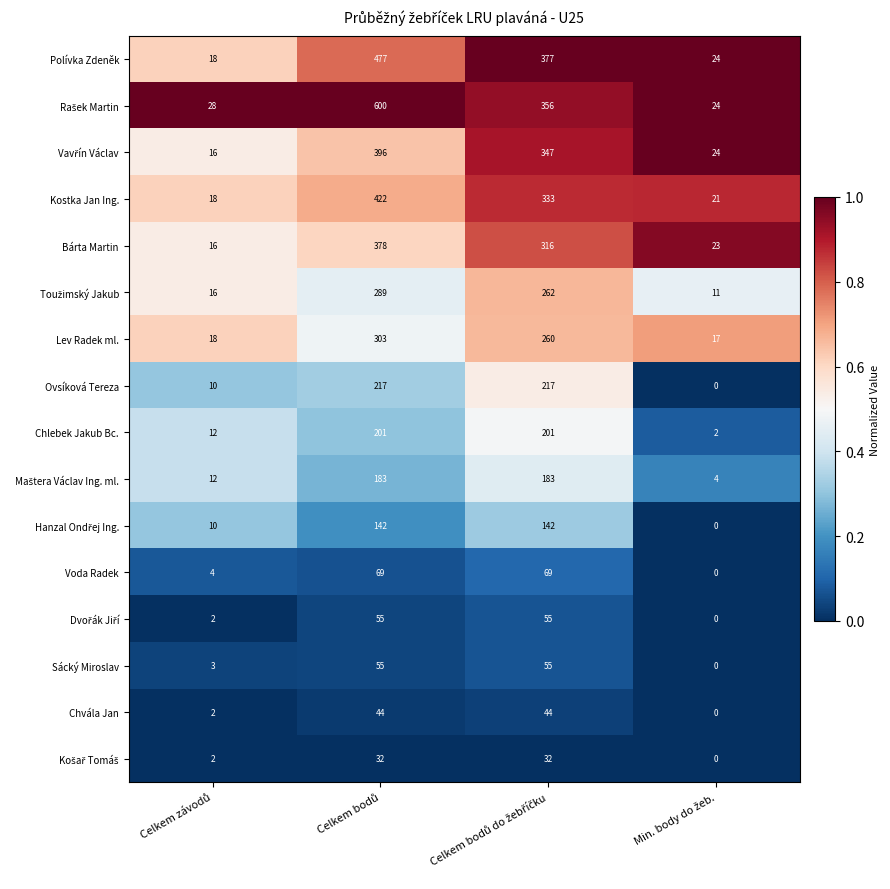

What is the maximum value shown in the chart?

600